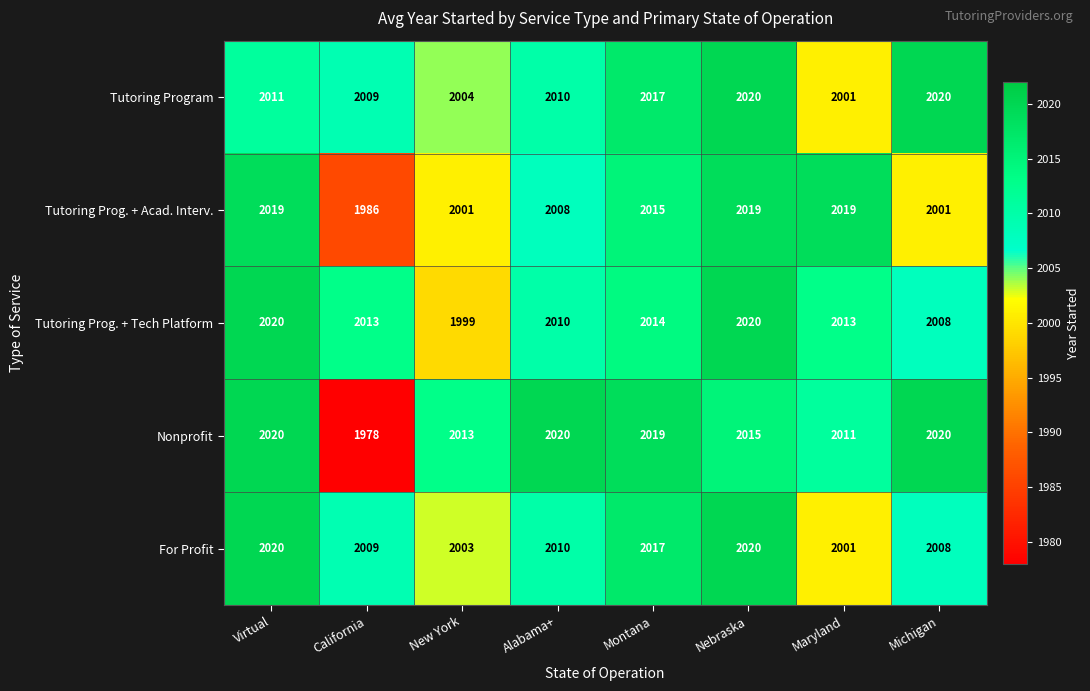

True or false: For Profit has a value of 2009 at California.

True